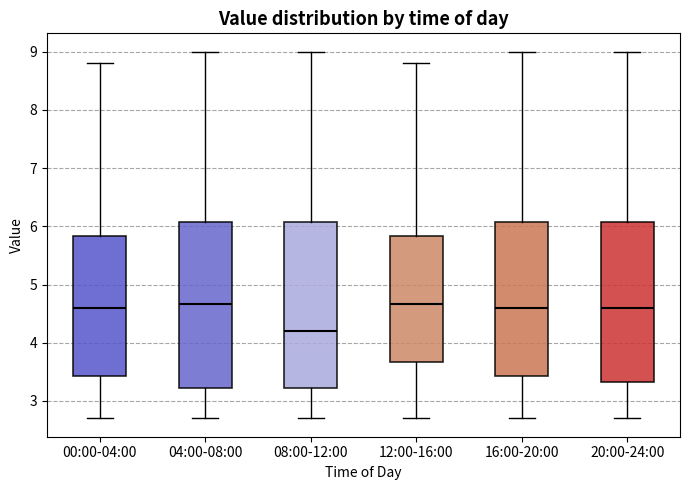

Reading left to right, transcribe this box plot: for each box, give where its median line is, the range the box spans, and where its two whiskers end, as read against the y-axis. The values are not printed on the chart, so give them approximately, as read against the axis.

00:00-04:00: median 4.6, box 3.4 to 5.8, whiskers 2.7 to 8.8
04:00-08:00: median 4.7, box 3.2 to 6.1, whiskers 2.7 to 9.0
08:00-12:00: median 4.2, box 3.2 to 6.1, whiskers 2.7 to 9.0
12:00-16:00: median 4.7, box 3.7 to 5.8, whiskers 2.7 to 8.8
16:00-20:00: median 4.6, box 3.4 to 6.1, whiskers 2.7 to 9.0
20:00-24:00: median 4.6, box 3.3 to 6.1, whiskers 2.7 to 9.0